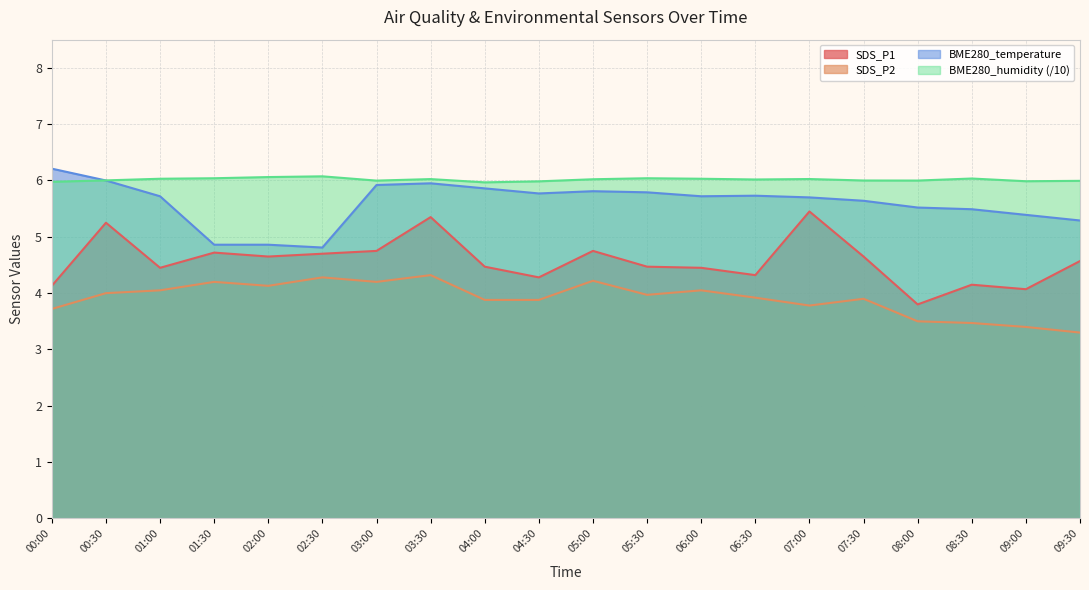

True or false: BME280_temperature and SDS_P2 cross at least once.

False